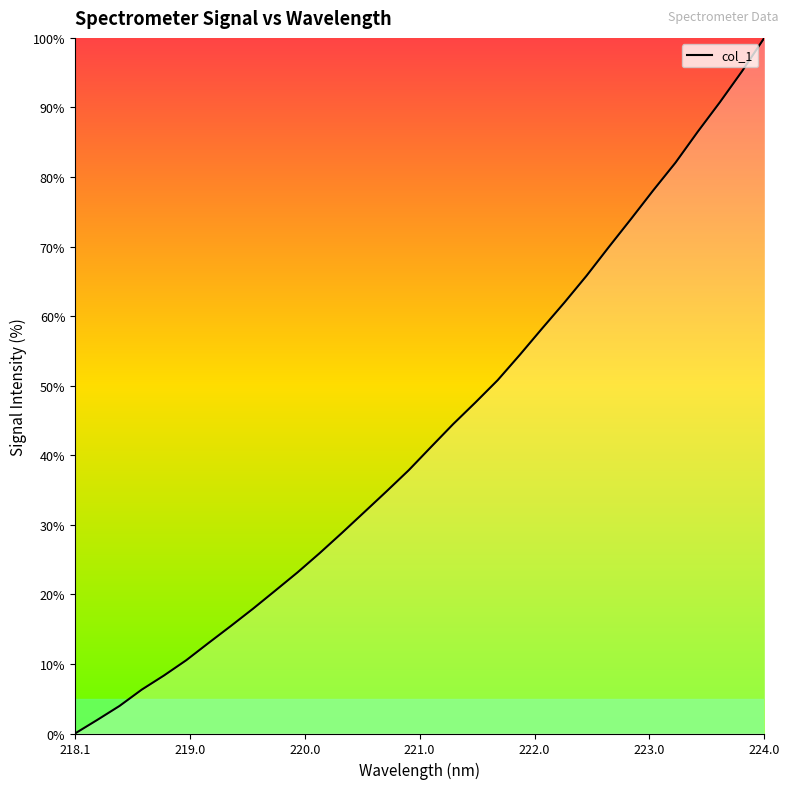

What is the difference between the maximum and minimum values?

100.0